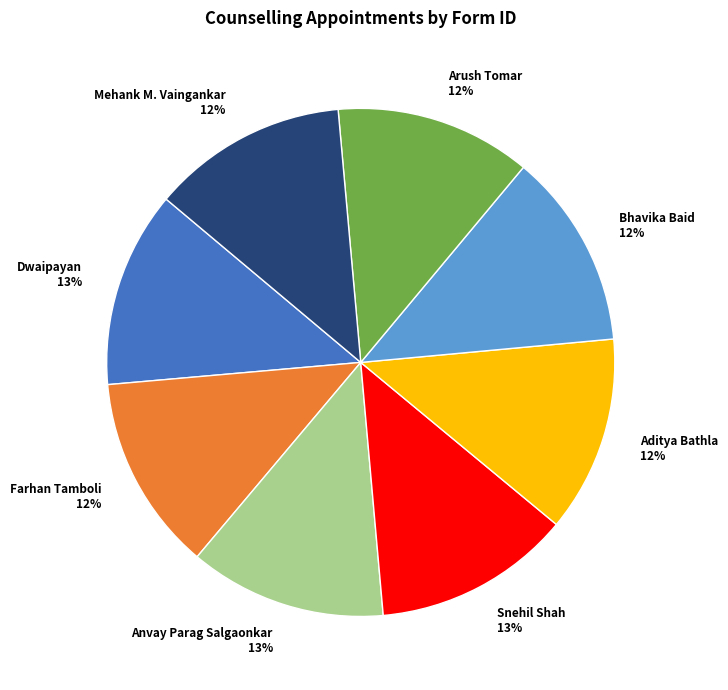

Does any single category account for the majority?

No